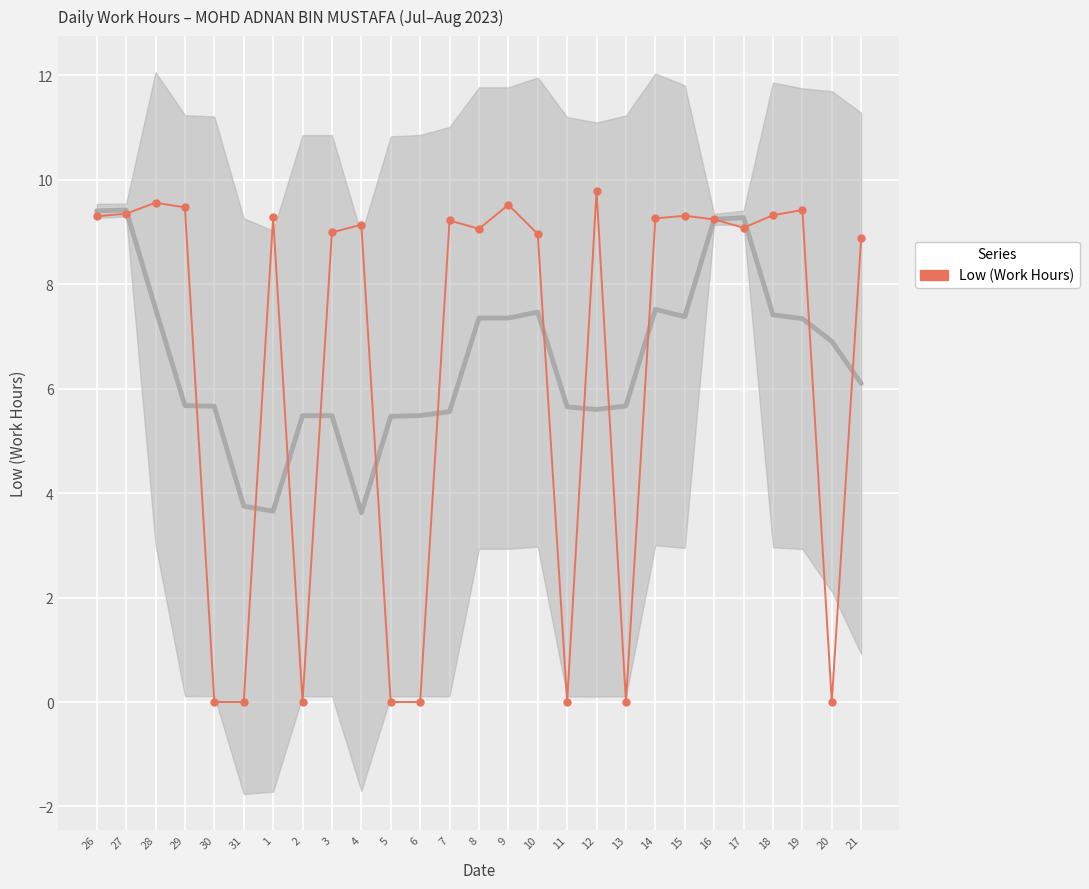

Which has a higher value, 18 or 12?

12